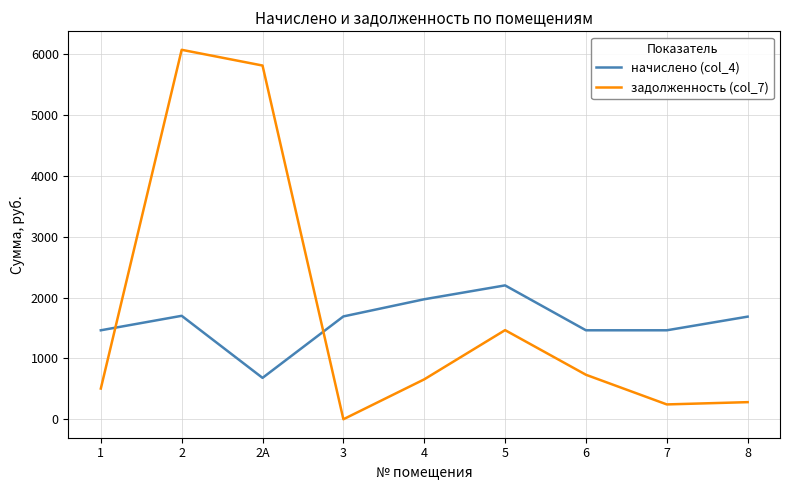

What is the sum of all задолженность (col_7) values?

15774.5